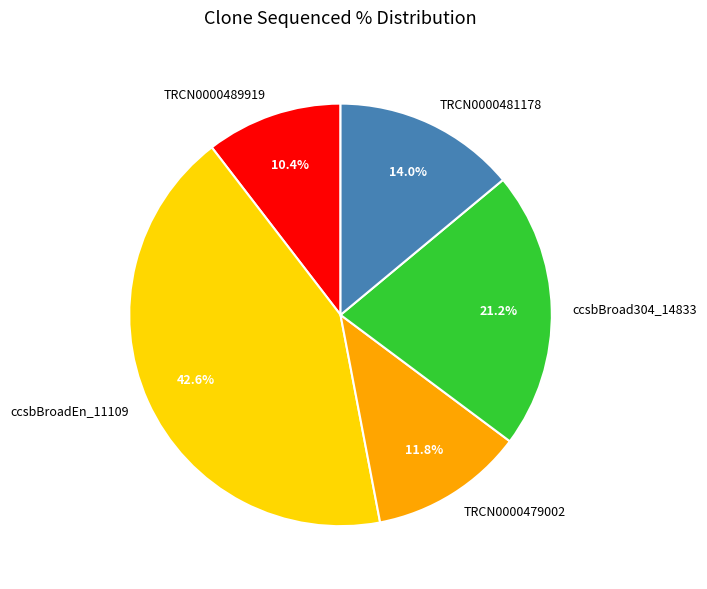

Is ccsbBroadEn_11109 the majority of the pie?

No